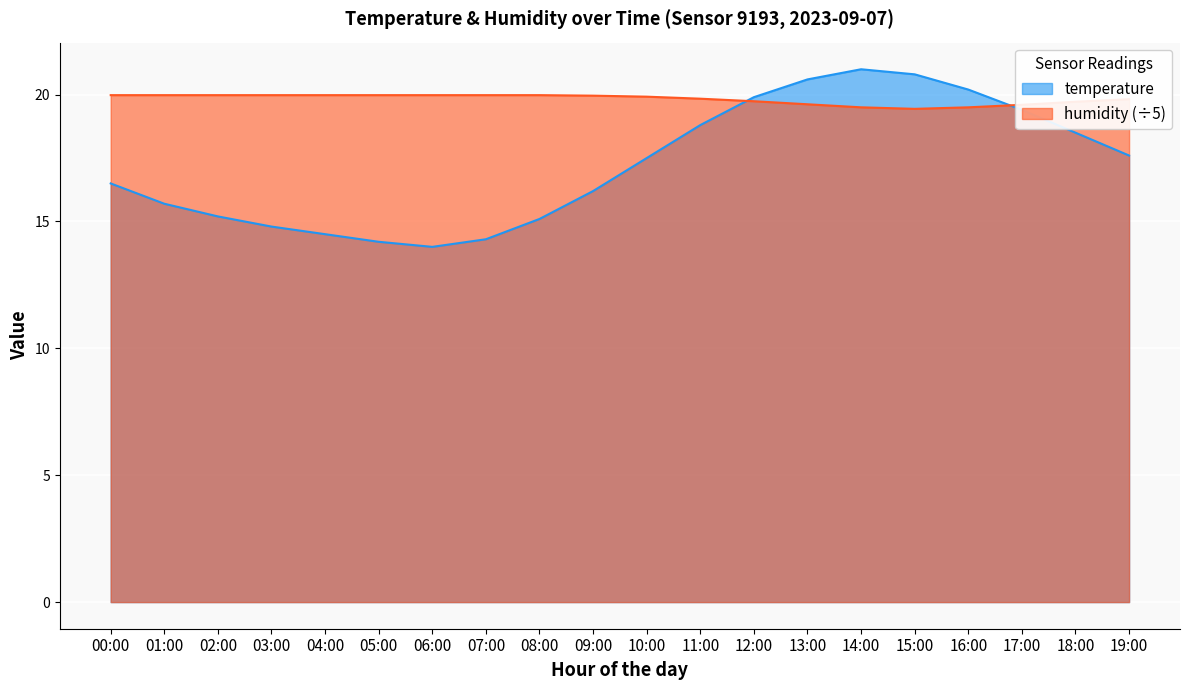

Which series has the largest total across all categories?

humidity (÷5)